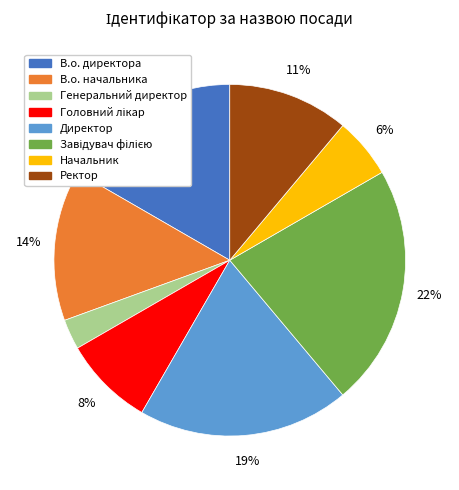

The Начальник slice represents 6% of the pie. True or false?

True